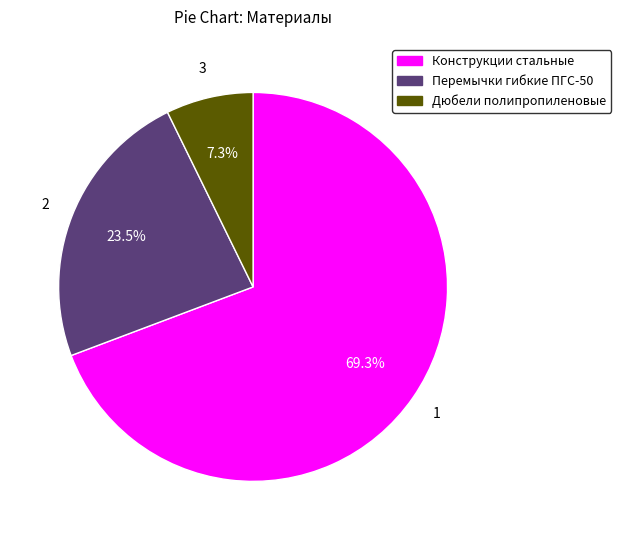

Is there a majority slice in this chart?

Yes